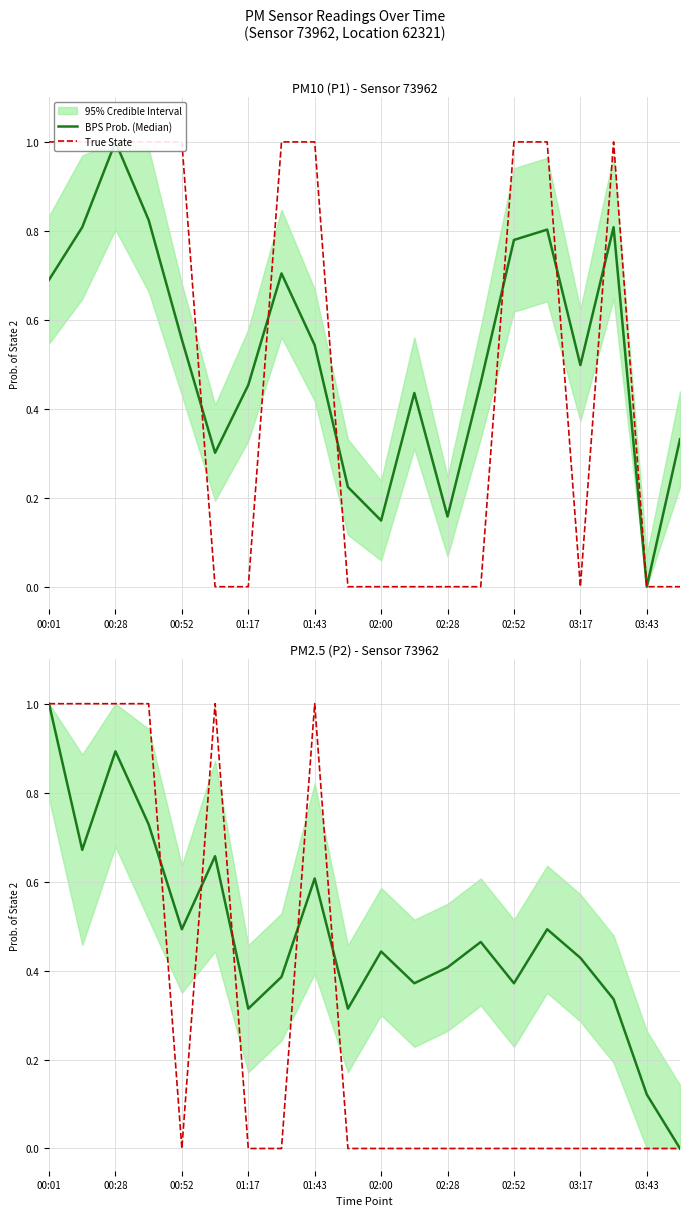

Is the value of True State at 00:28 greater than the value of BPS Prob. (Median) at 14?

Yes